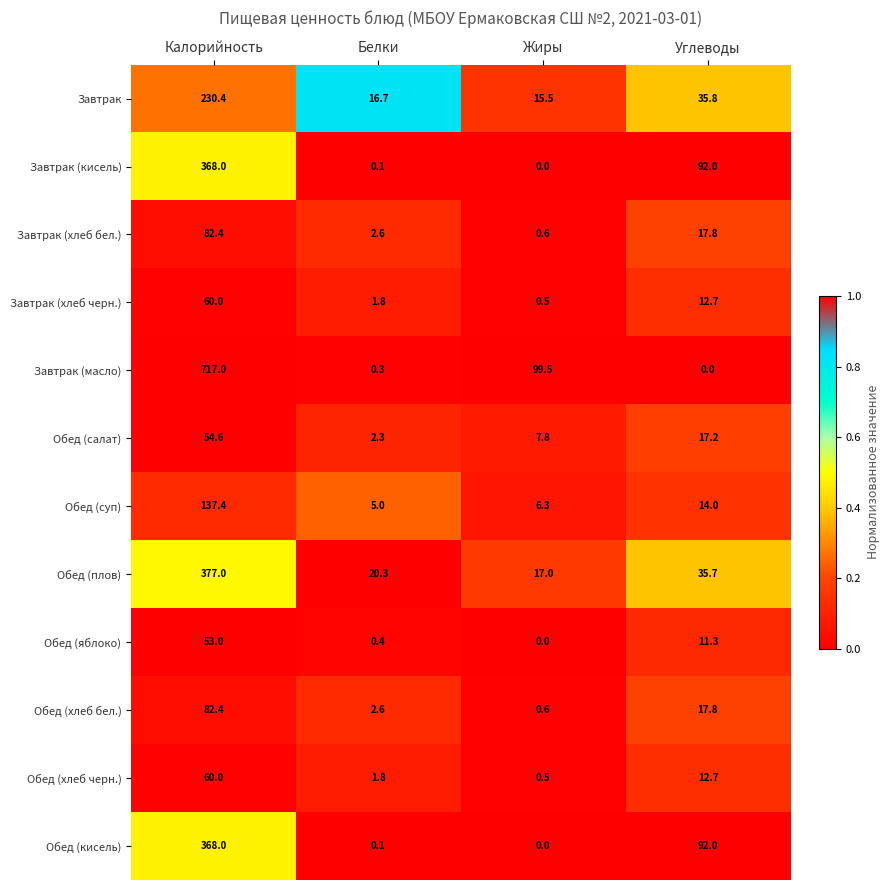

Where does the Обед (яблоко) series first go above 11?

Калорийность